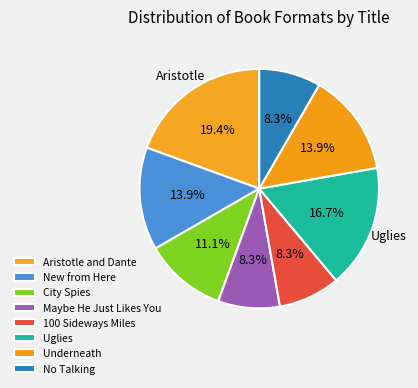

What is the smallest slice in the pie chart?

Maybe He Just Likes You